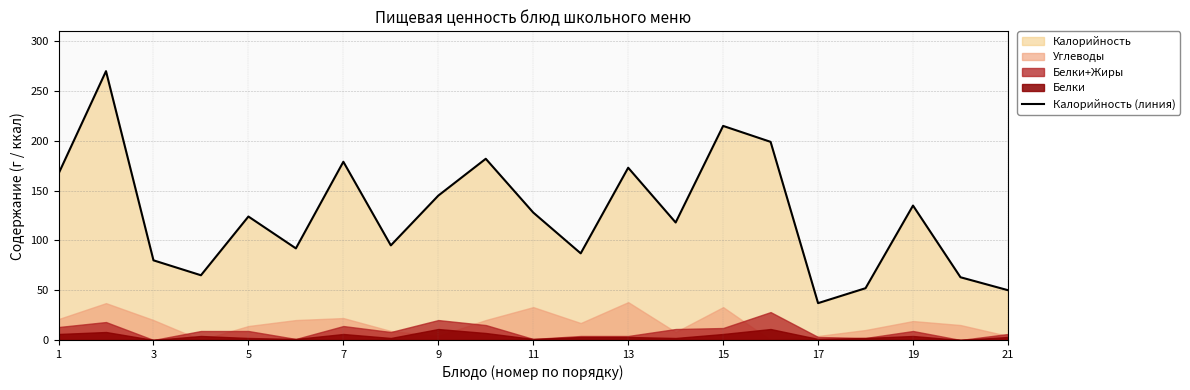

Count the number of values greater than 124.

10